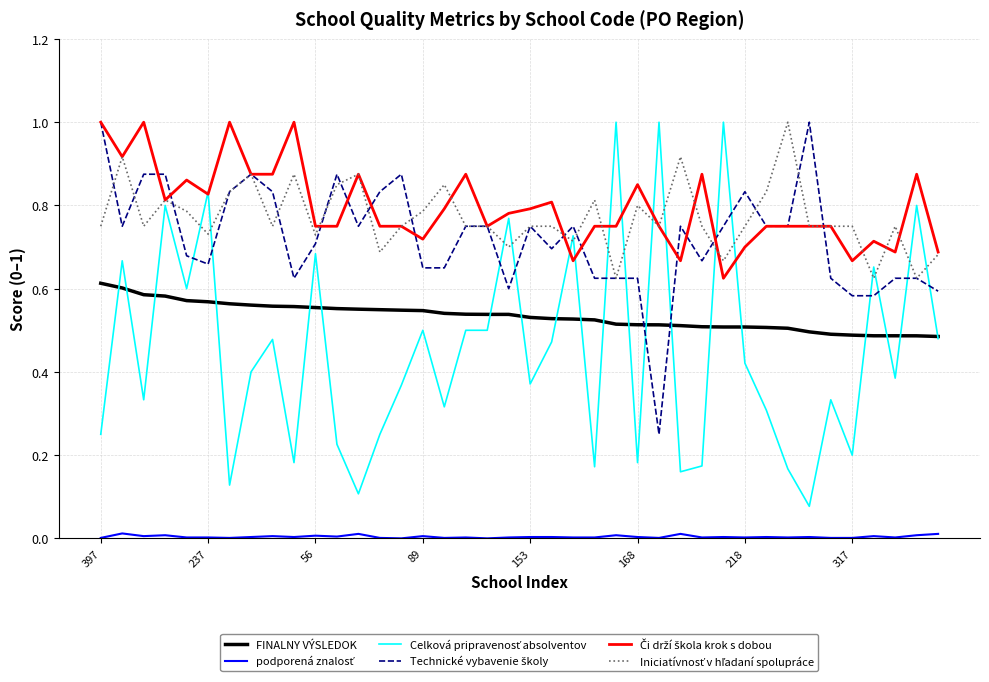

How many lines are shown in the chart?

6